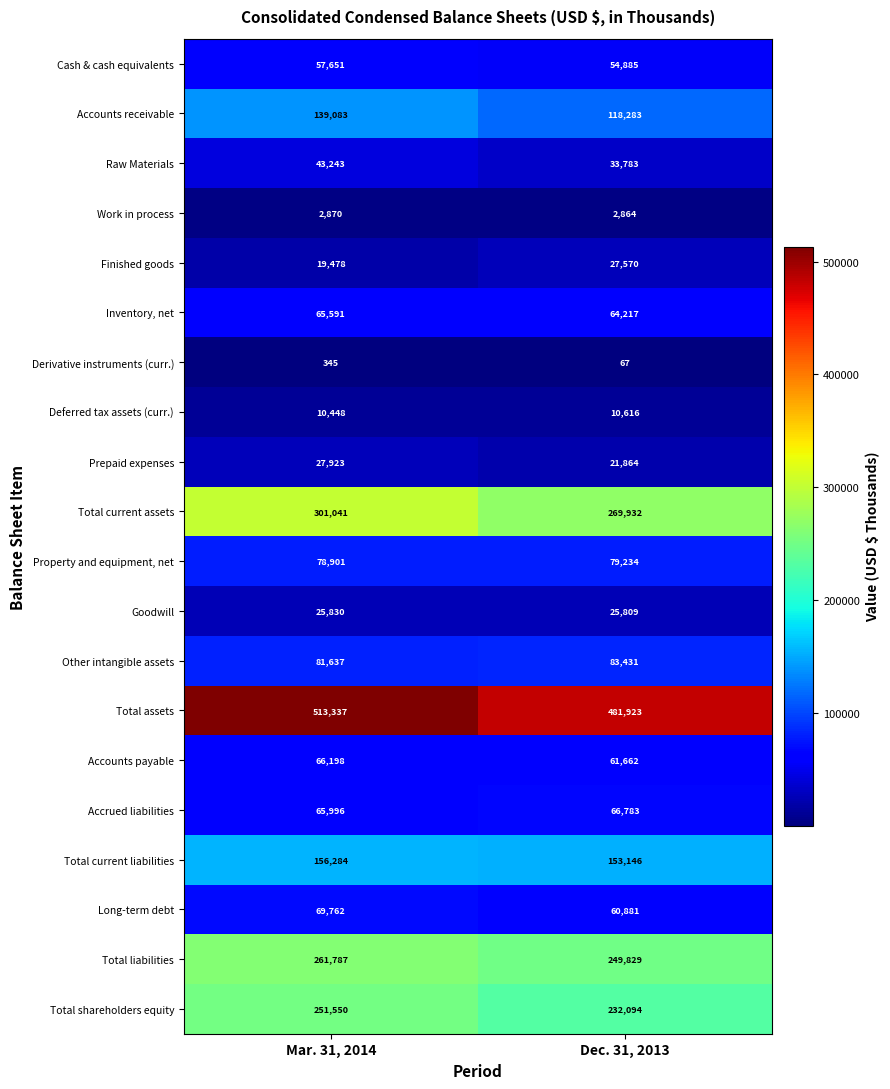

How many categories are shown in the chart?

2